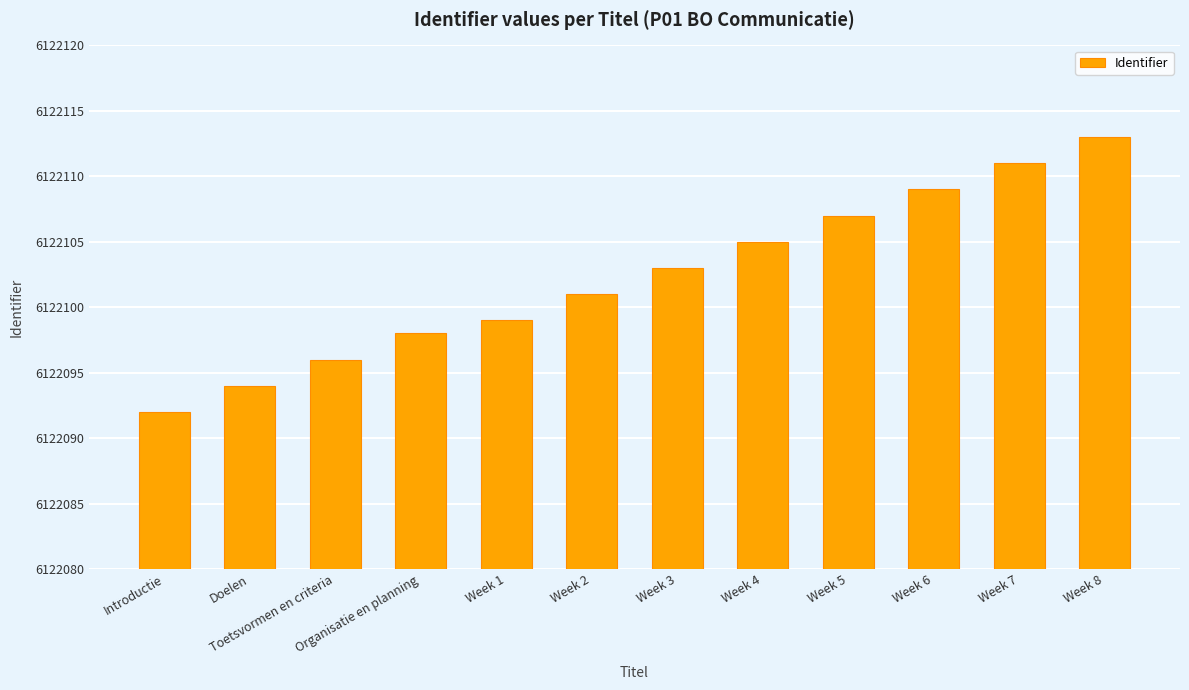

Reading left to right, list all the values displayed in this chart.

Introductie=6122092	Doelen=6122094	Toetsvormen en criteria=6122096	Organisatie en planning=6122098	Week 1=6122099	Week 2=6122101	Week 3=6122103	Week 4=6122105	Week 5=6122107	Week 6=6122109	Week 7=6122111	Week 8=6122113